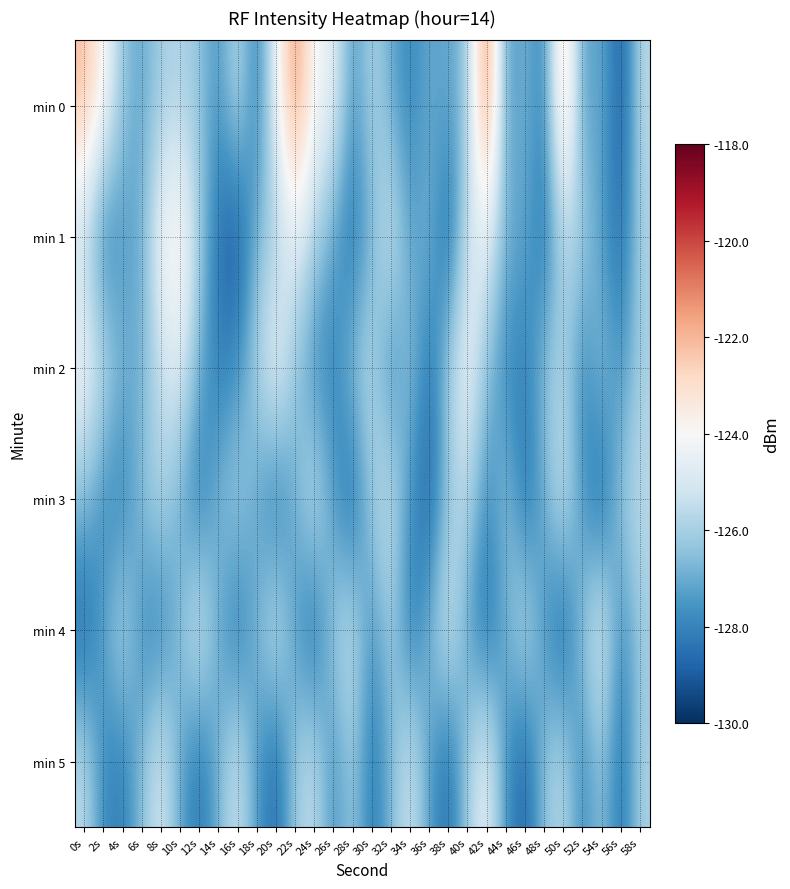

Reading left to right, list all the values displayed in this chart.

min 0: 0s=-122.1	2s=-123.8	4s=-126.4	6s=-127.2	8s=-126.0	10s=-125.9	12s=-126.4	14s=-127.6	16s=-125.4	18s=-128.3	20s=-124.4	22s=-121.1	24s=-124.2	26s=-124.5	28s=-127.6	30s=-125.8	32s=-127.0	34s=-128.0	36s=-127.0	38s=-127.2	40s=-126.3	42s=-120.3	44s=-127.7	46s=-126.7	48s=-128.2	50s=-121.9	52s=-127.6	54s=-126.8	56s=-129.2	58s=-125.6
min 1: 0s=-125.7	2s=-128.3	4s=-127.4	6s=-127.0	8s=-124.0	10s=-123.5	12s=-126.0	14s=-128.5	16s=-129.3	18s=-126.7	20s=-126.1	22s=-124.6	24s=-125.9	26s=-127.2	28s=-128.5	30s=-126.8	32s=-125.0	34s=-127.3	36s=-126.7	38s=-128.9	40s=-125.2	42s=-124.6	44s=-126.9	46s=-127.1	48s=-128.5	50s=-125.8	52s=-126.0	54s=-127.3	56s=-128.7	58s=-125.9
min 2: 0s=-124.1	2s=-125.4	4s=-126.8	6s=-127.0	8s=-125.3	10s=-124.7	12s=-127.0	14s=-128.2	16s=-127.6	18s=-125.9	20s=-124.1	22s=-126.4	24s=-127.8	26s=-128.0	28s=-126.3	30s=-125.7	32s=-128.0	34s=-126.2	36s=-128.6	38s=-125.9	40s=-124.2	42s=-126.6	44s=-127.9	46s=-128.1	48s=-126.4	50s=-125.8	52s=-128.0	54s=-126.3	56s=-127.7	58s=-126.0
min 3: 0s=-126.5	2s=-127.9	4s=-128.1	6s=-126.4	8s=-125.8	10s=-127.1	12s=-128.3	14s=-126.7	16s=-126.0	18s=-127.2	20s=-128.5	22s=-126.9	24s=-125.2	26s=-127.4	28s=-128.8	30s=-126.1	32s=-125.3	34s=-127.6	36s=-129.0	38s=-126.3	40s=-125.6	42s=-127.9	44s=-126.3	46s=-128.6	48s=-126.9	50s=-125.2	52s=-127.5	54s=-128.9	56s=-126.2	58s=-125.5
min 4: 0s=-128.8	2s=-127.2	4s=-125.5	6s=-127.8	8s=-128.1	10s=-126.5	12s=-124.8	14s=-127.1	16s=-128.4	18s=-126.8	20s=-125.1	22s=-127.4	24s=-128.7	26s=-126.0	28s=-125.4	30s=-127.7	32s=-126.0	34s=-128.3	36s=-126.7	38s=-125.0	40s=-127.3	42s=-128.6	44s=-127.0	46s=-125.3	48s=-127.6	50s=-128.9	52s=-126.2	54s=-124.6	56s=-127.9	58s=-126.2
min 5: 0s=-125.5	2s=-127.9	4s=-128.2	6s=-126.5	8s=-124.8	10s=-127.2	12s=-128.5	14s=-126.8	16s=-125.1	18s=-127.5	20s=-128.8	22s=-126.1	24s=-125.4	26s=-127.7	28s=-126.1	30s=-128.4	32s=-126.7	34s=-125.0	36s=-127.4	38s=-128.7	40s=-126.0	42s=-124.3	44s=-127.7	46s=-129.0	48s=-126.3	50s=-125.6	52s=-127.9	54s=-126.3	56s=-128.6	58s=-125.9